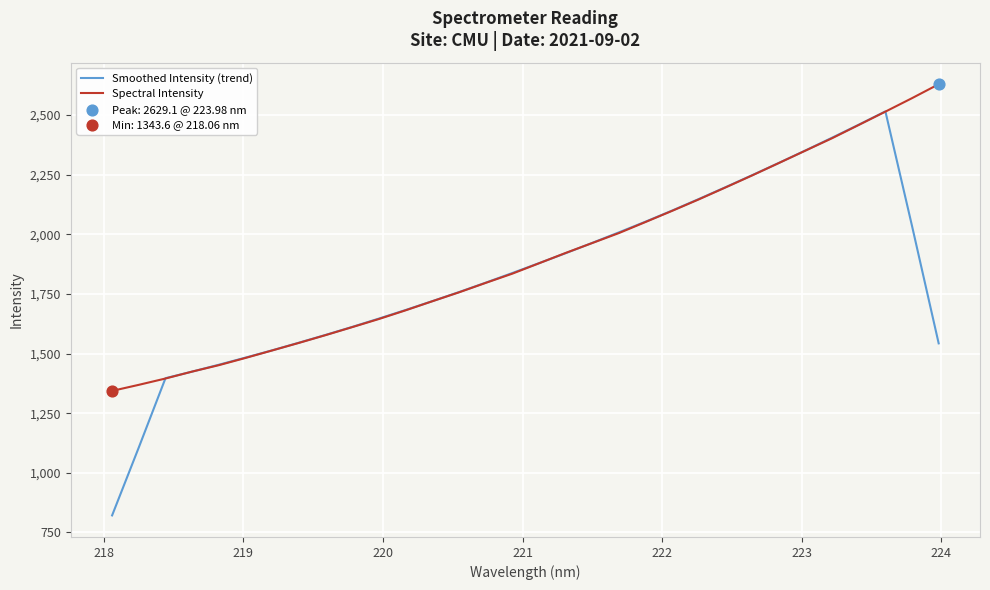

Which series has the largest range (max minus min)?

Smoothed Intensity (trend)